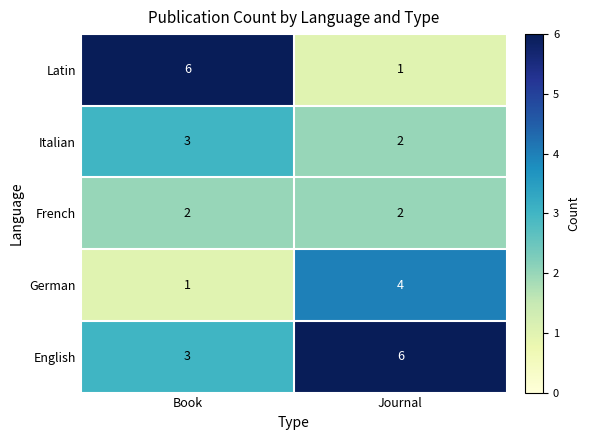

Is the value of French at Journal greater than the value of German at Journal?

No